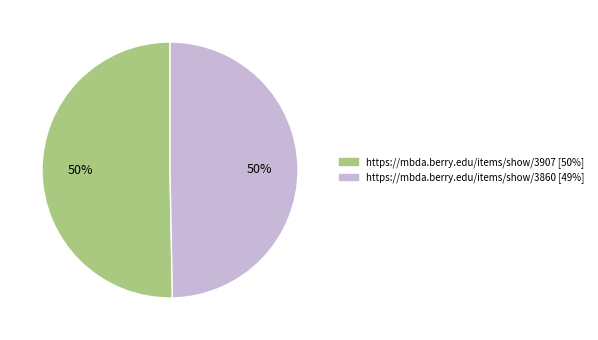

True or false: https://mbda.berry.edu/items/show/3907 accounts for 50% of the total.

True